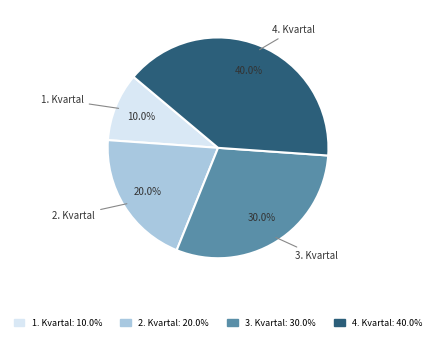

To the nearest percent, what portion does 1. Kvartal represent?

10%